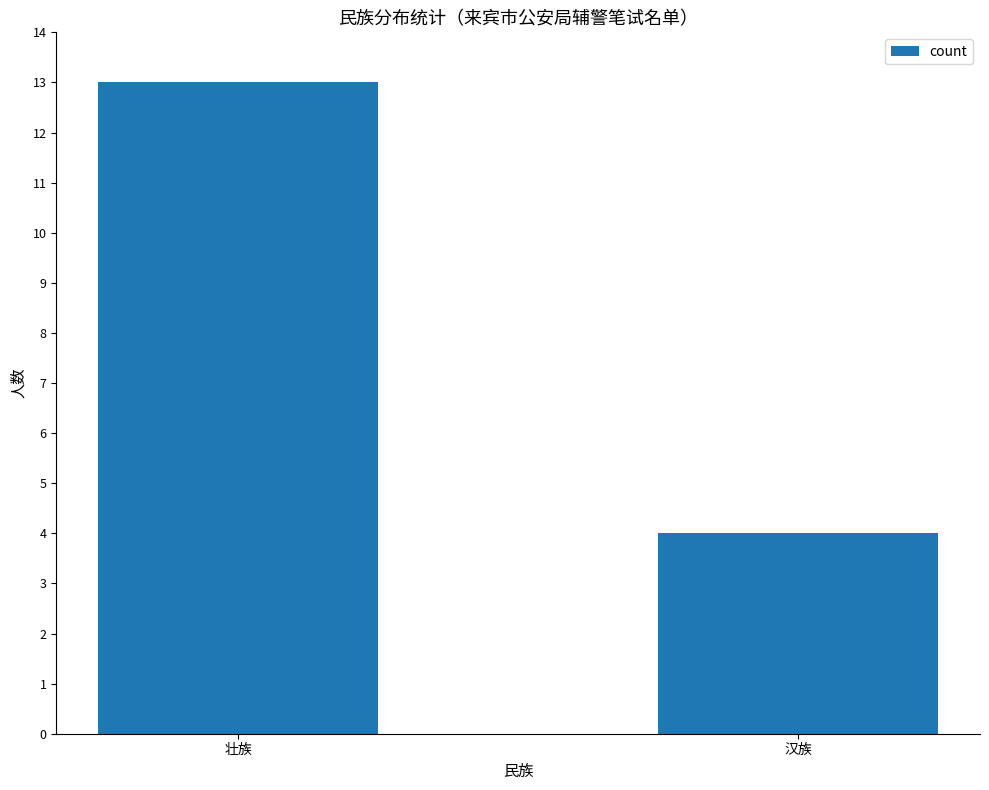

Is it true that the value at 汉族 is 4?

True